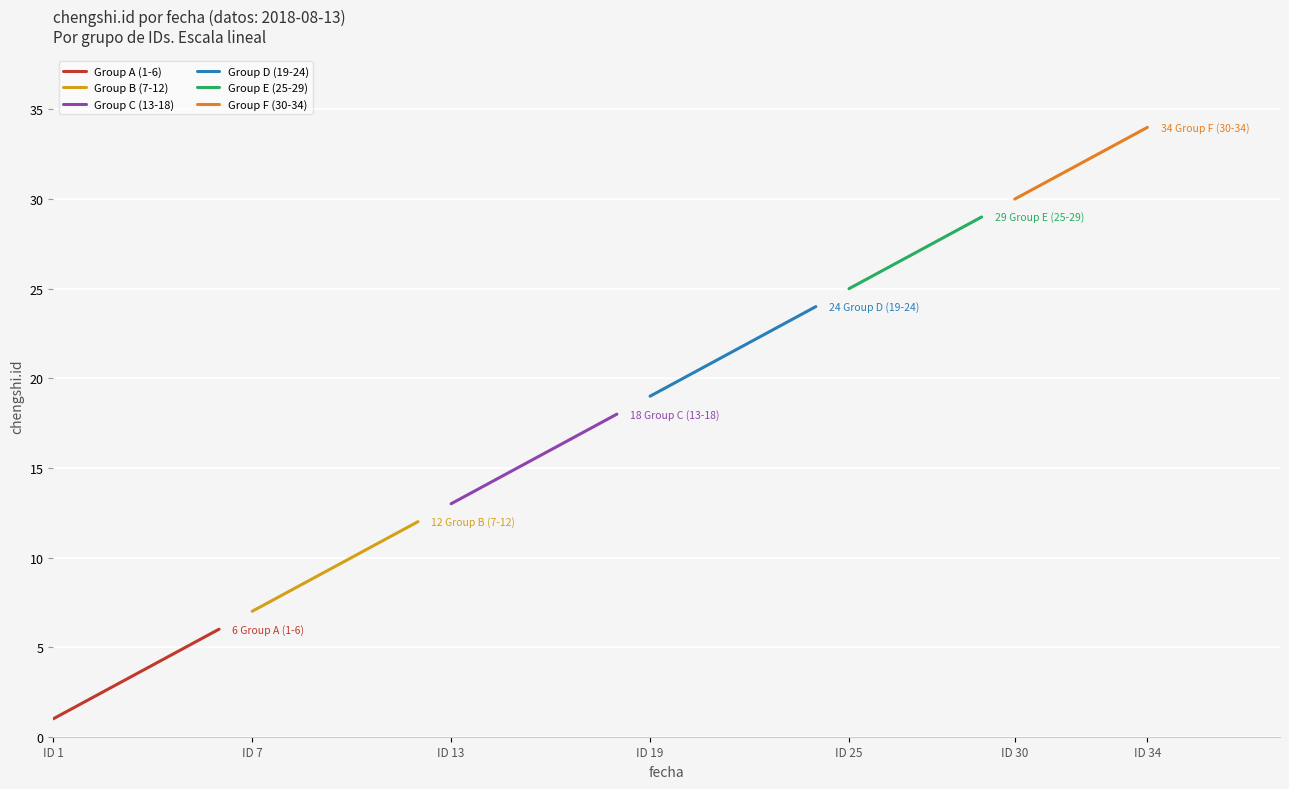

What are all the series names shown in the legend?

Group A (1-6), Group B (7-12), Group C (13-18), Group D (19-24), Group E (25-29), Group F (30-34)